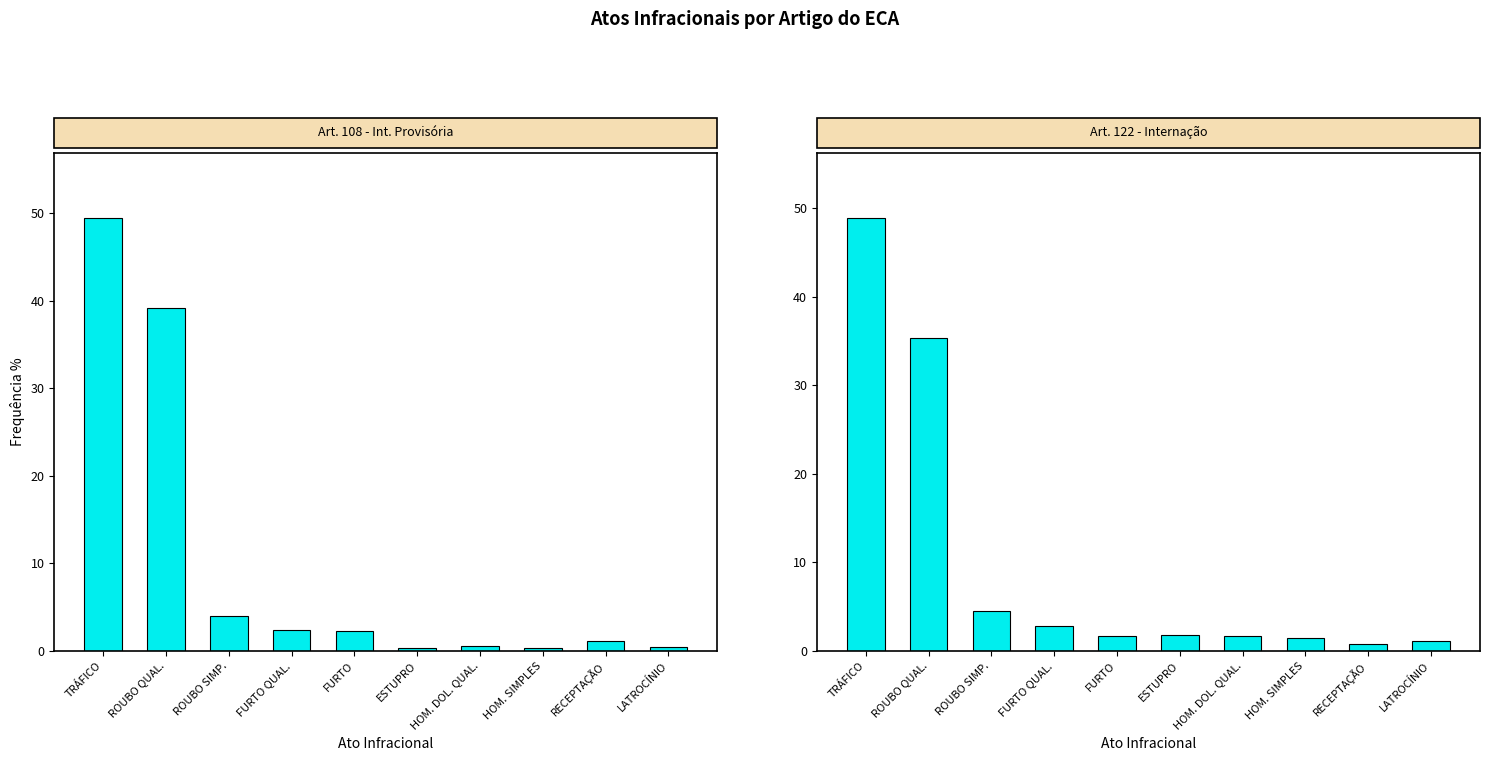

How many data points in Art. 122 - Internação are above 1?

9